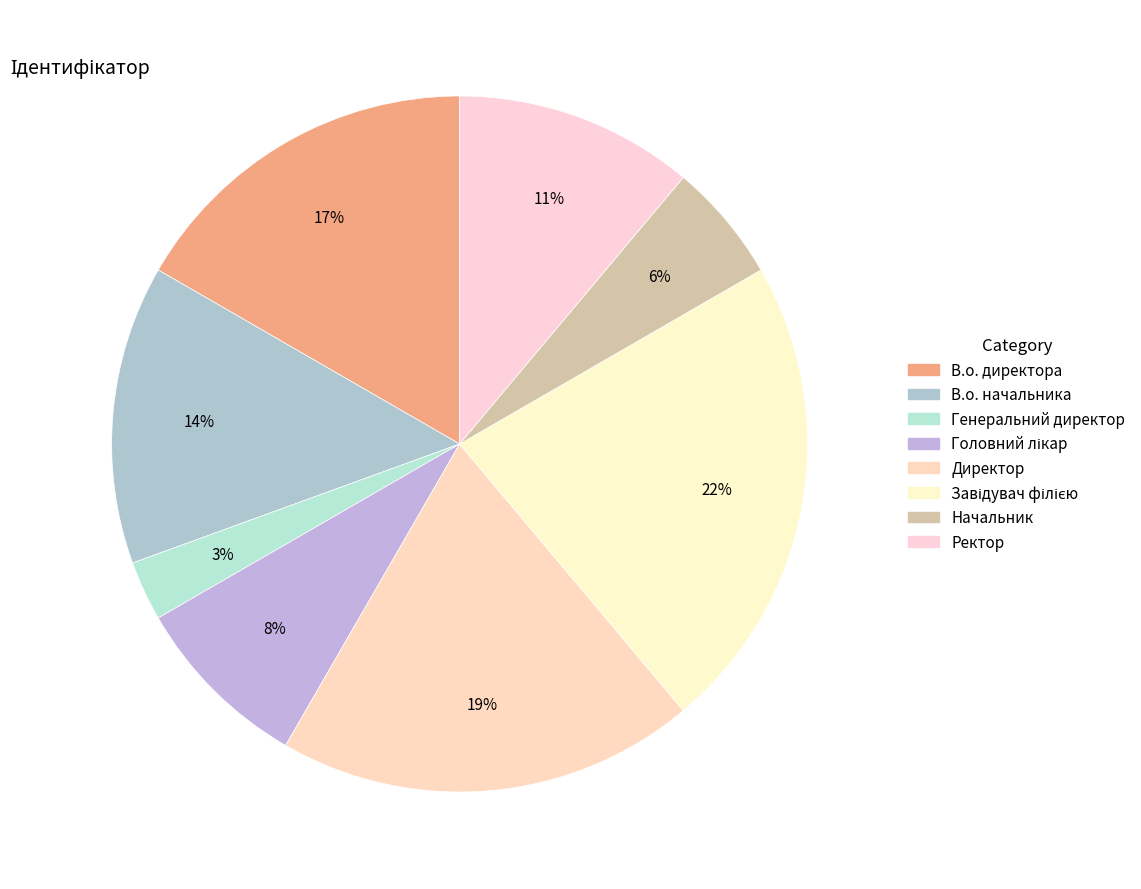

How many segments does this pie chart have?

8